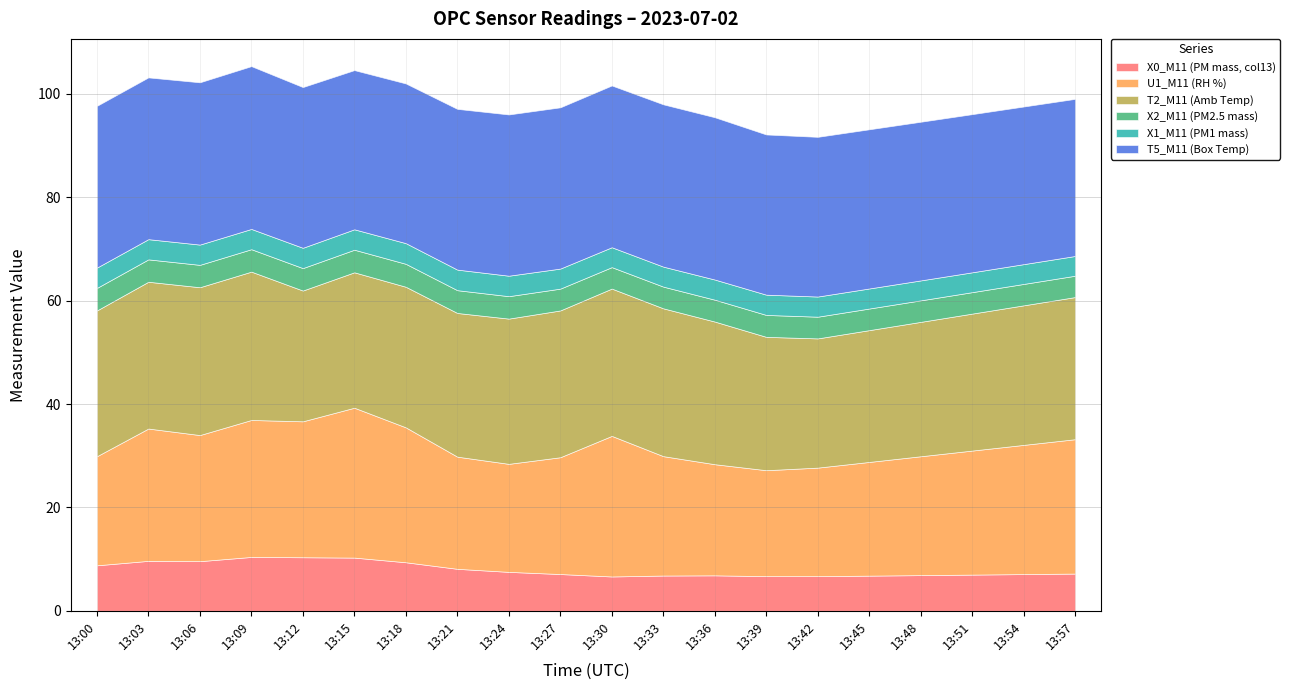

What is the lowest value of the T2_M11 (Amb Temp) series?

25.0